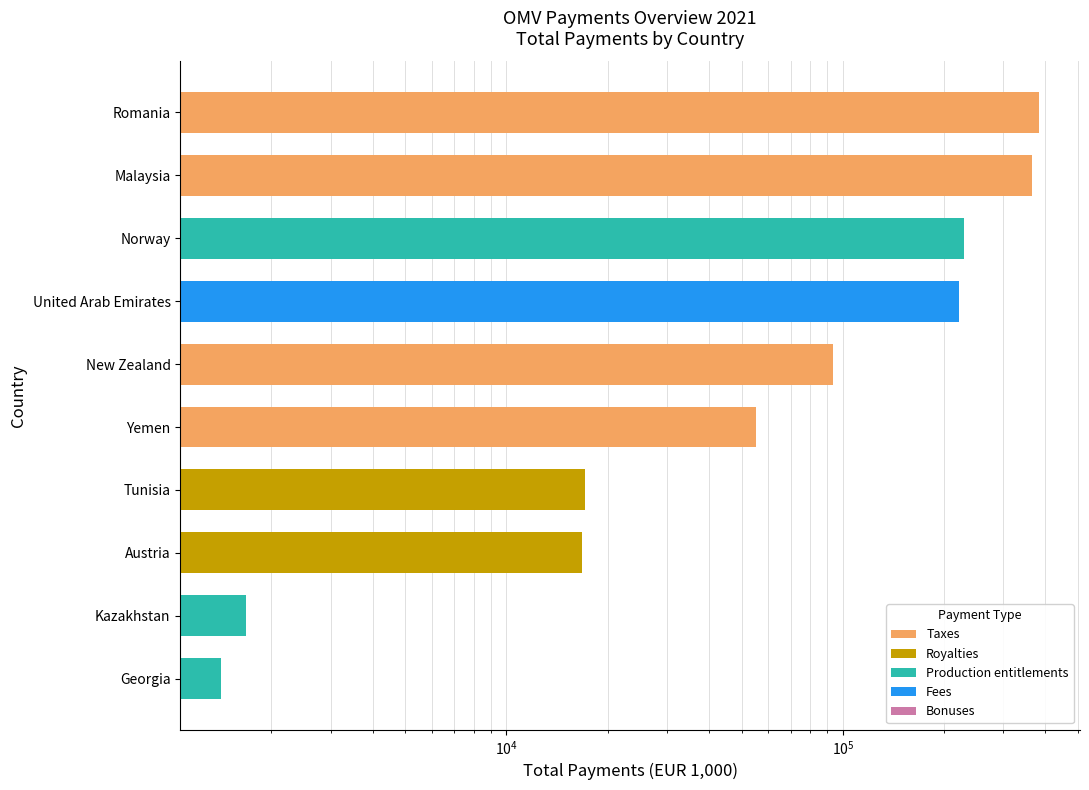

How many series are shown in this chart?

1